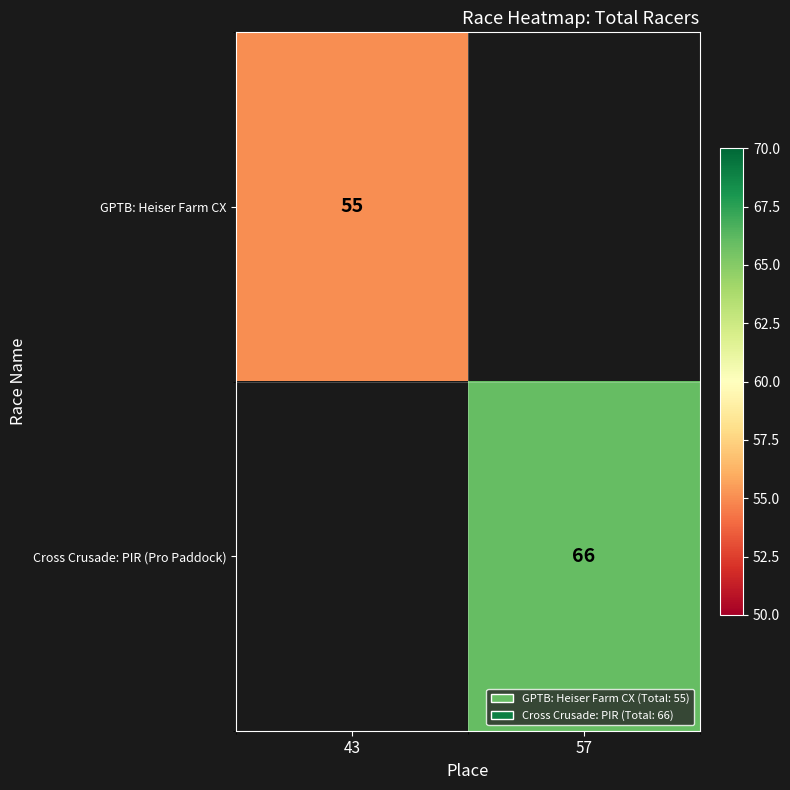

How many series are shown in this chart?

2